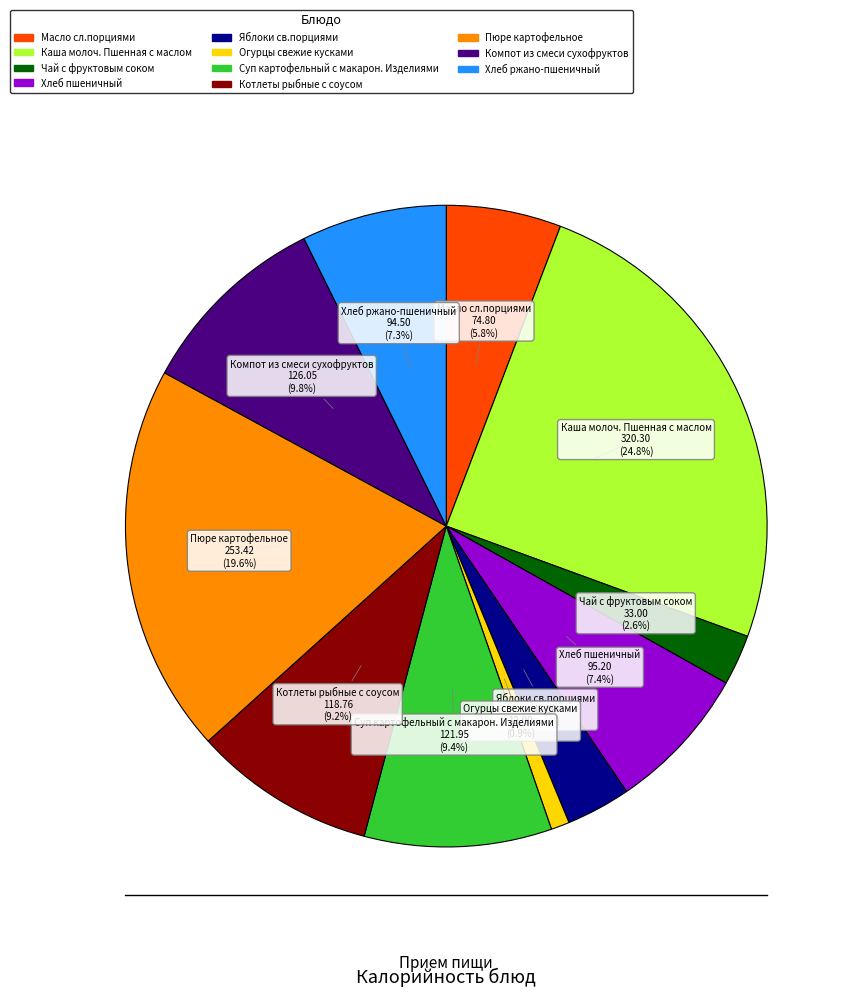

Is it true that Яблоки св.порциями is 3% of the pie?

True